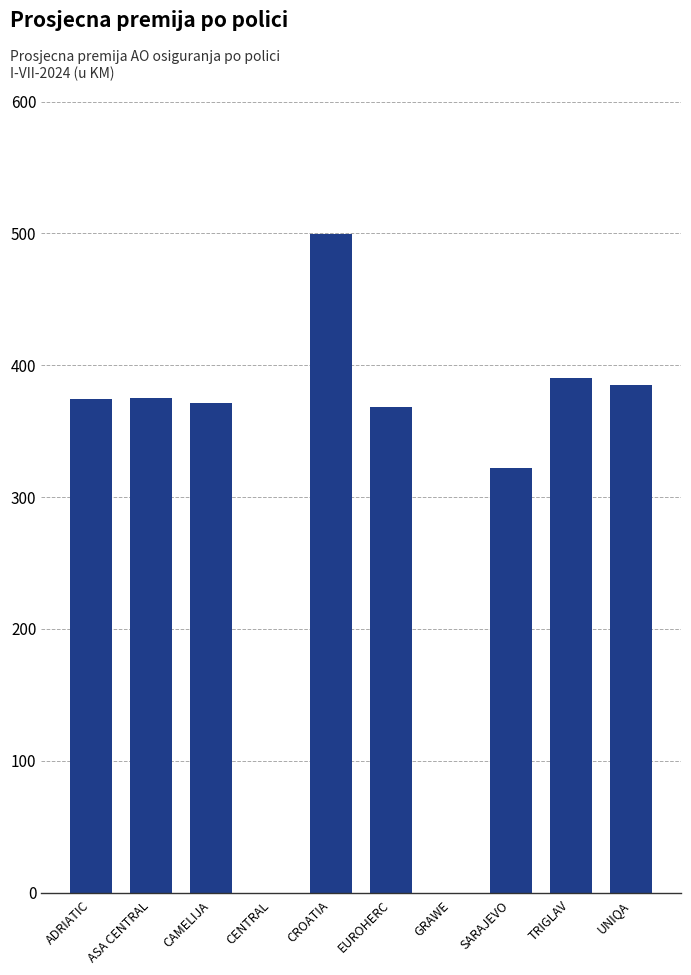

The value at CAMELIJA is 613.5. True or false?

False